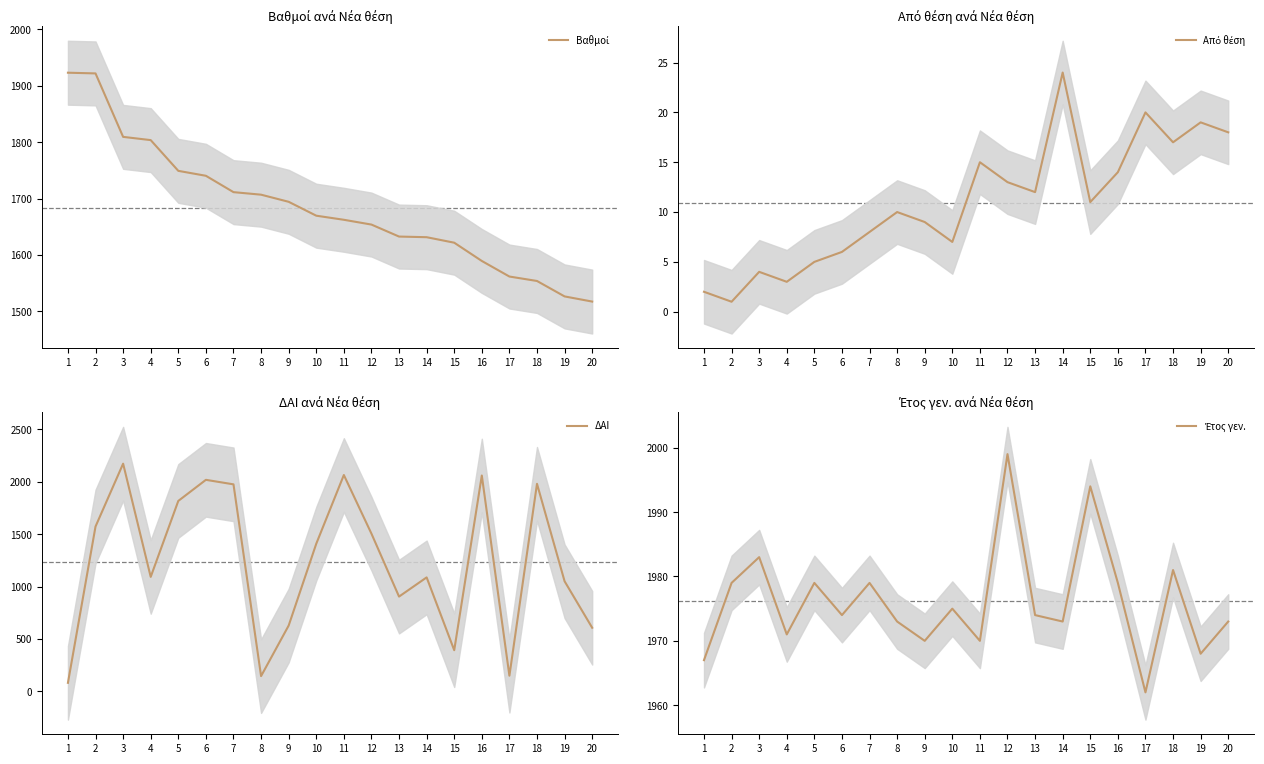

Reading left to right, transcribe all the data shown in this chart.

Βαθμοί: 1=1923.2	2=1922.0	3=1809.5	4=1803.8	5=1749.2	6=1740.5	7=1711.5	8=1707.0	9=1694.4	10=1669.8	11=1662.5	12=1654.0	13=1632.8	14=1631.6	15=1621.9	16=1589.5	17=1561.9	18=1554.0	19=1526.6	20=1517.5
Από θέση: 1=2.0	2=1.0	3=4.0	4=3.0	5=5.0	6=6.0	7=8.0	8=10.0	9=9.0	10=7.0	11=15.0	12=13.0	13=12.0	14=24.0	15=11.0	16=14.0	17=20.0	18=17.0	19=19.0	20=18.0
ΔΑΙ: 1=82.0	2=1572.0	3=2171.0	4=1092.0	5=1816.0	6=2017.0	7=1974.0	8=146.0	9=628.0	10=1408.0	11=2063.0	12=1504.0	13=904.0	14=1087.0	15=393.0	16=2058.0	17=150.0	18=1979.0	19=1050.0	20=607.0
Έτος γεν.: 1=1967.0	2=1979.0	3=1983.0	4=1971.0	5=1979.0	6=1974.0	7=1979.0	8=1973.0	9=1970.0	10=1975.0	11=1970.0	12=1999.0	13=1974.0	14=1973.0	15=1994.0	16=1979.0	17=1962.0	18=1981.0	19=1968.0	20=1973.0